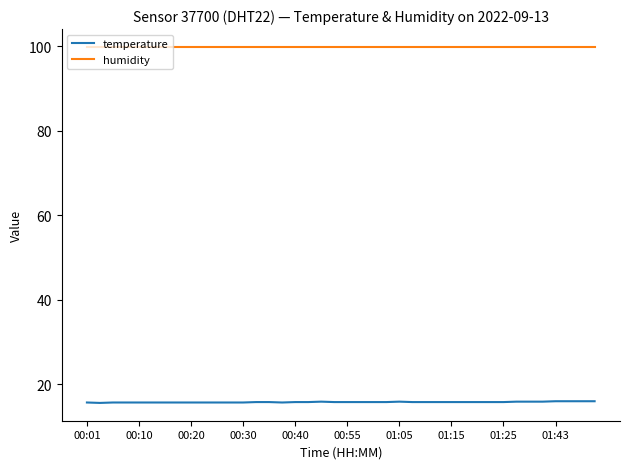

True or false: humidity and temperature cross at least once.

False